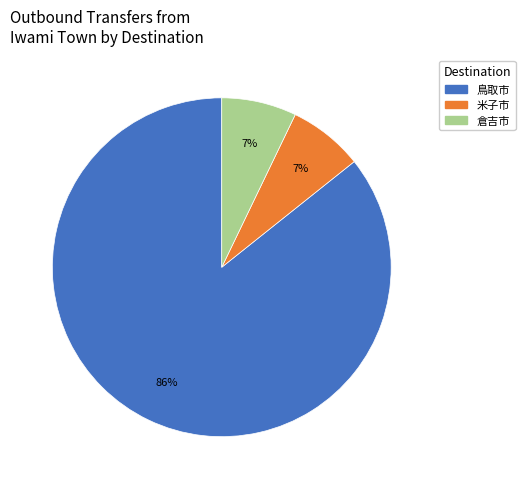

Is there a majority slice in this chart?

Yes